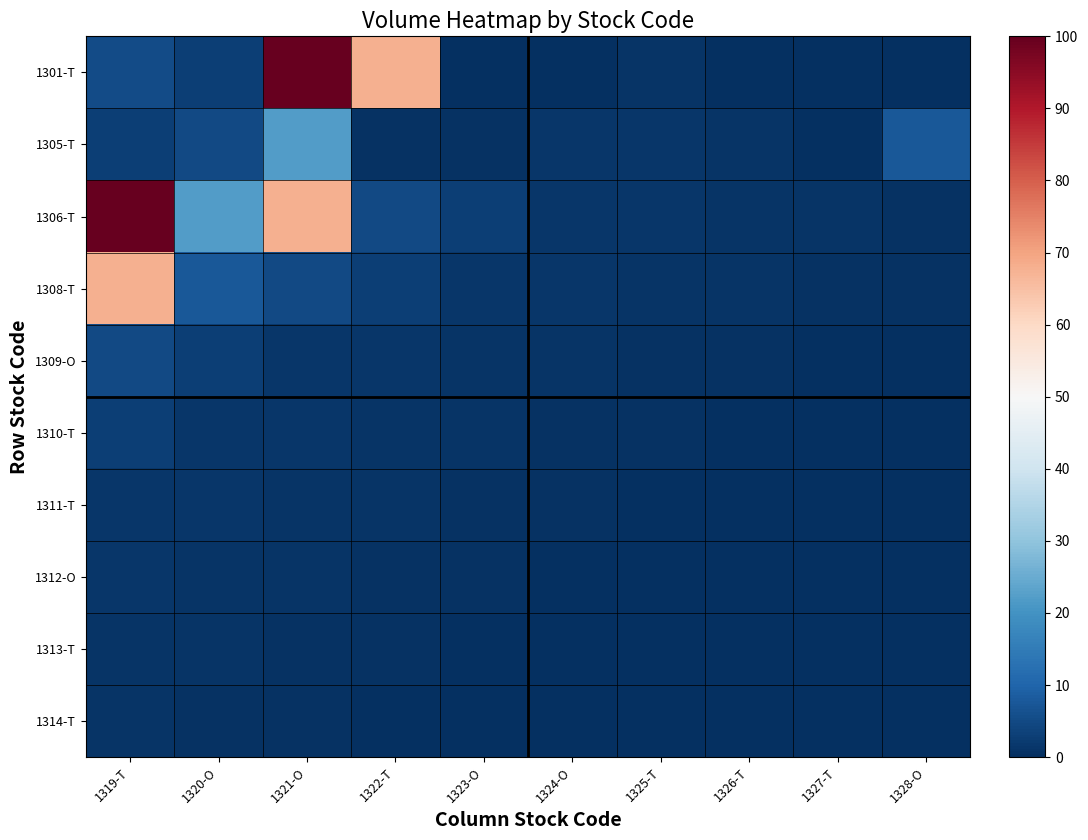

At 1326-T, list the series in order from largest to smallest.

1306-T, 1305-T, 1308-T, 1309-O, 1310-T, 1311-T, 1312-O, 1313-T, 1314-T, 1301-T